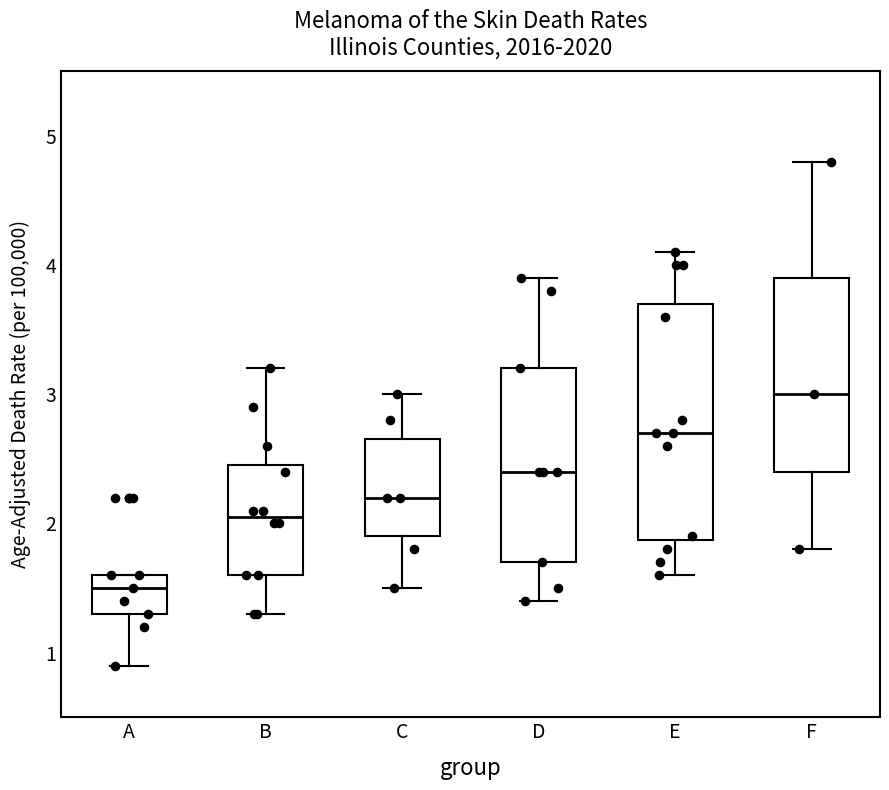

Reading left to right, read every box against the y-axis: the position of its median line, the range the box covers, and the ends of its whiskers. The values are not printed on the chart, so give them approximately, as read against the axis.

A: median 1.5, box 1.3 to 1.6, whiskers 0.9 to 1.6
B: median 2.1, box 1.6 to 2.5, whiskers 1.3 to 3.2
C: median 2.2, box 1.9 to 2.7, whiskers 1.5 to 3.0
D: median 2.4, box 1.7 to 3.2, whiskers 1.4 to 3.9
E: median 2.7, box 1.9 to 3.7, whiskers 1.6 to 4.1
F: median 3.0, box 2.4 to 3.9, whiskers 1.8 to 4.8